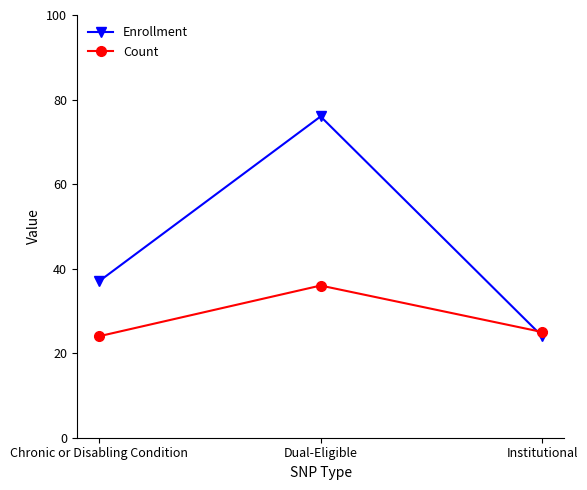

At which label is Enrollment closest to 50?

Chronic or Disabling Condition